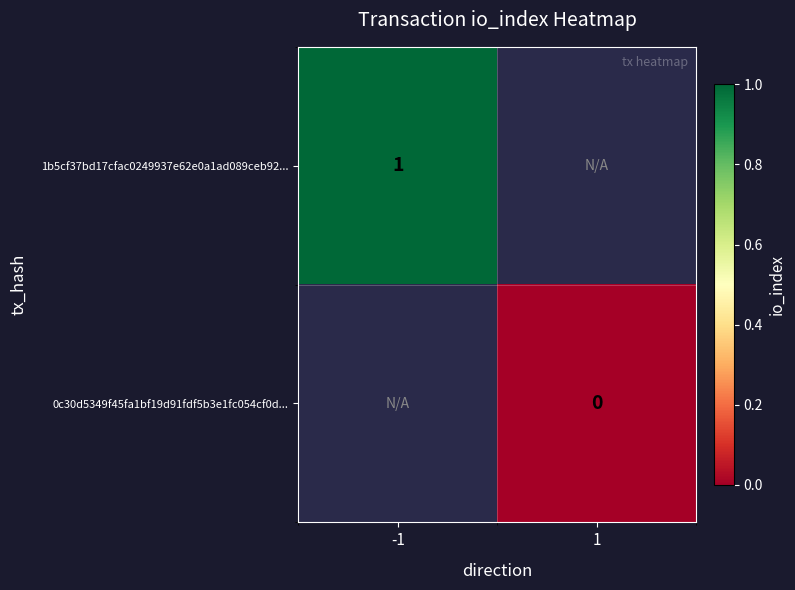

The value of 1b5cf37bd17cfac0249937e62e0a1ad089ceb92... at -1 is 1. True or false?

True